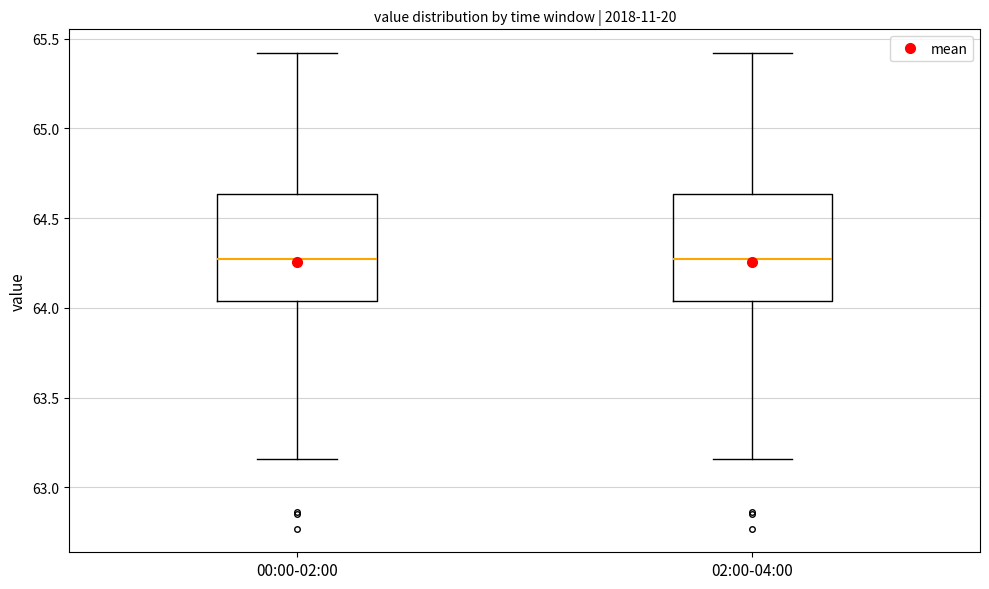

Where does the upper whisker of the box for 00:00-02:00 end on the y-axis? The values are not printed on the chart, so give them approximately, as read against the axis.

65.40